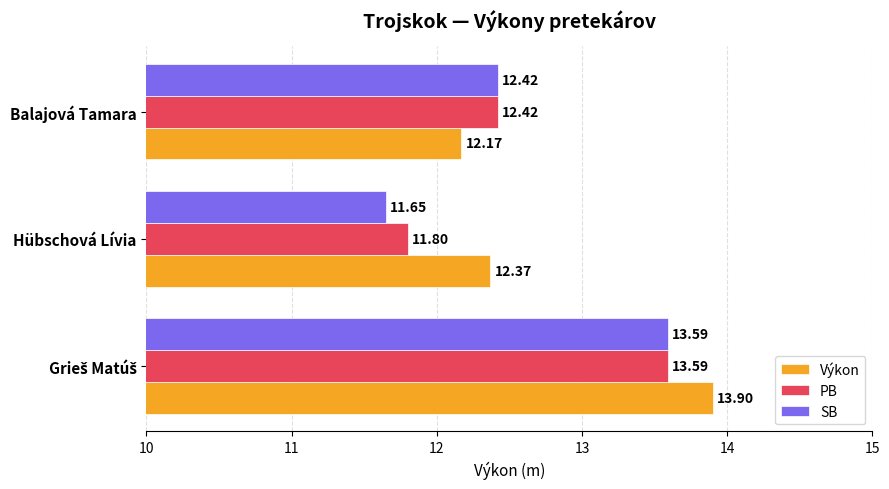

What is the difference between the maximum and minimum values in the PB series?

1.8